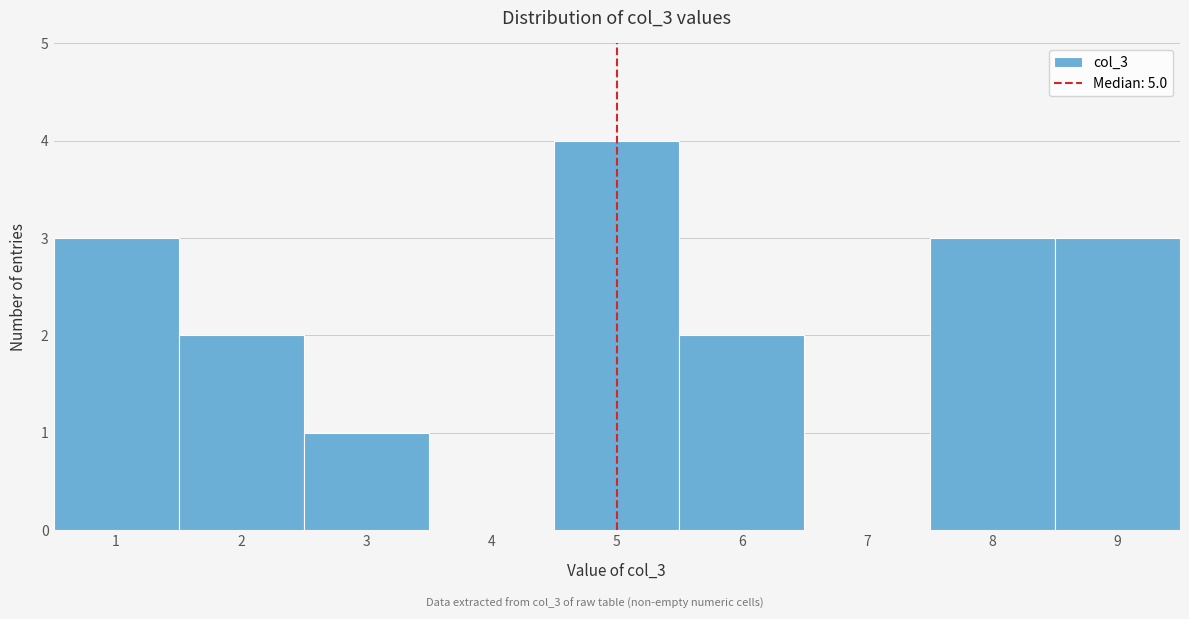

How tall is the bar that spans 2.5 to 3.5 on the x-axis? The values are not printed on the chart, so give them approximately, as read against the axis.

1